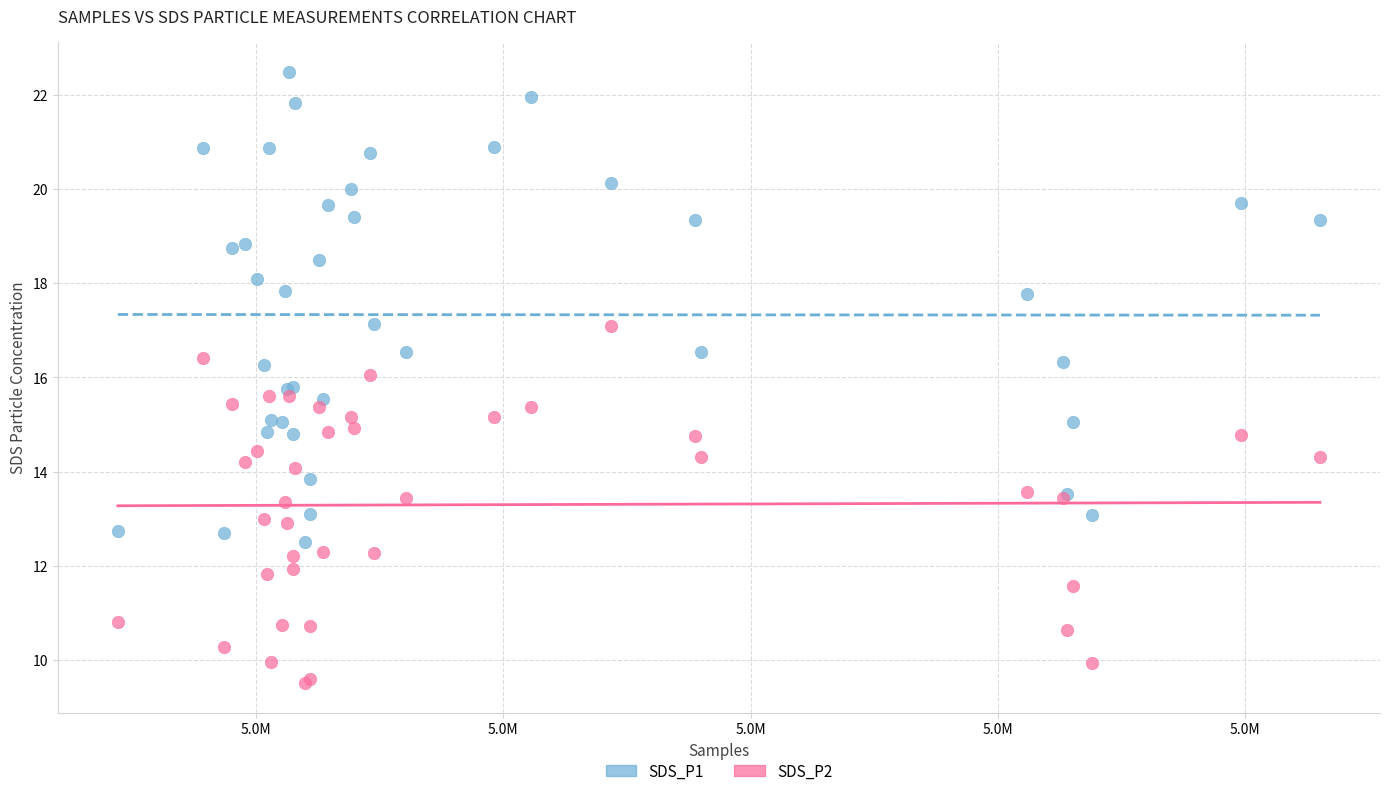

Which series has the largest Y range (max minus min)?

SDS_P1